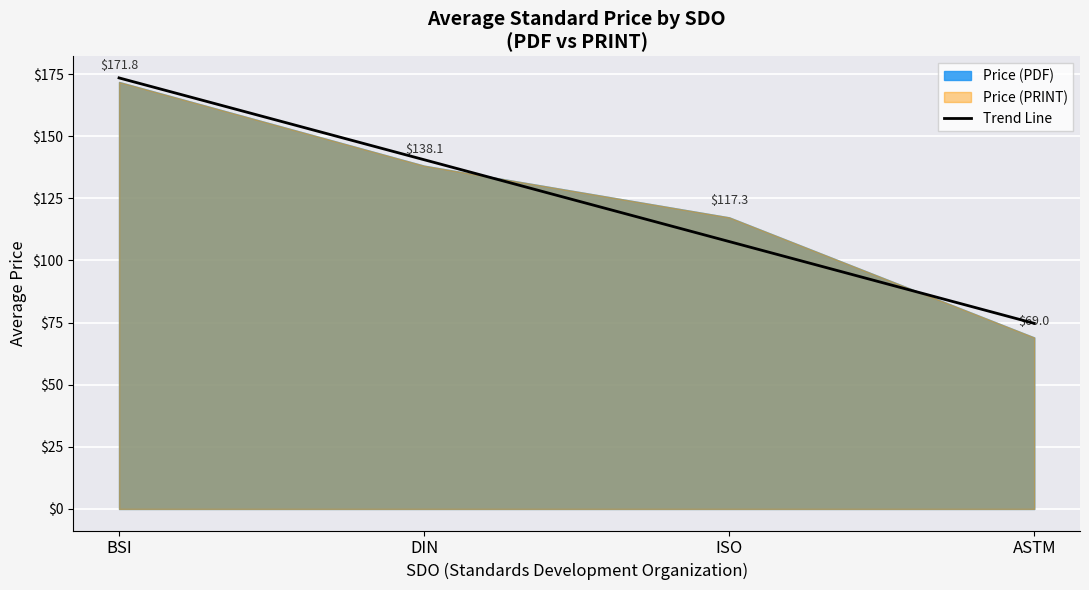

The value at ASTM is 102.2. True or false?

False